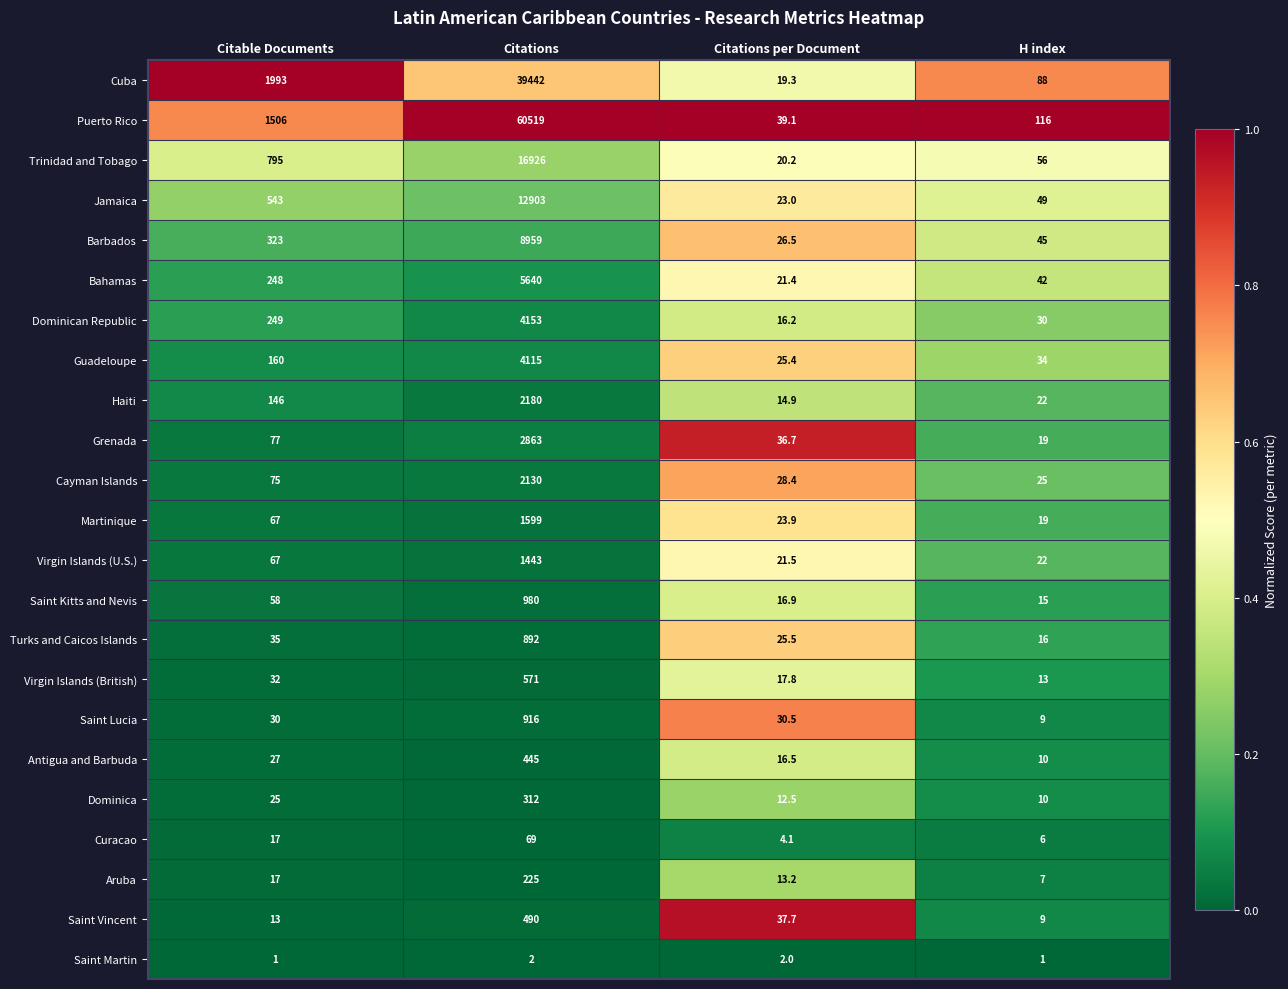

Is it true that Cuba equals 19.3 at Citations per Document?

True